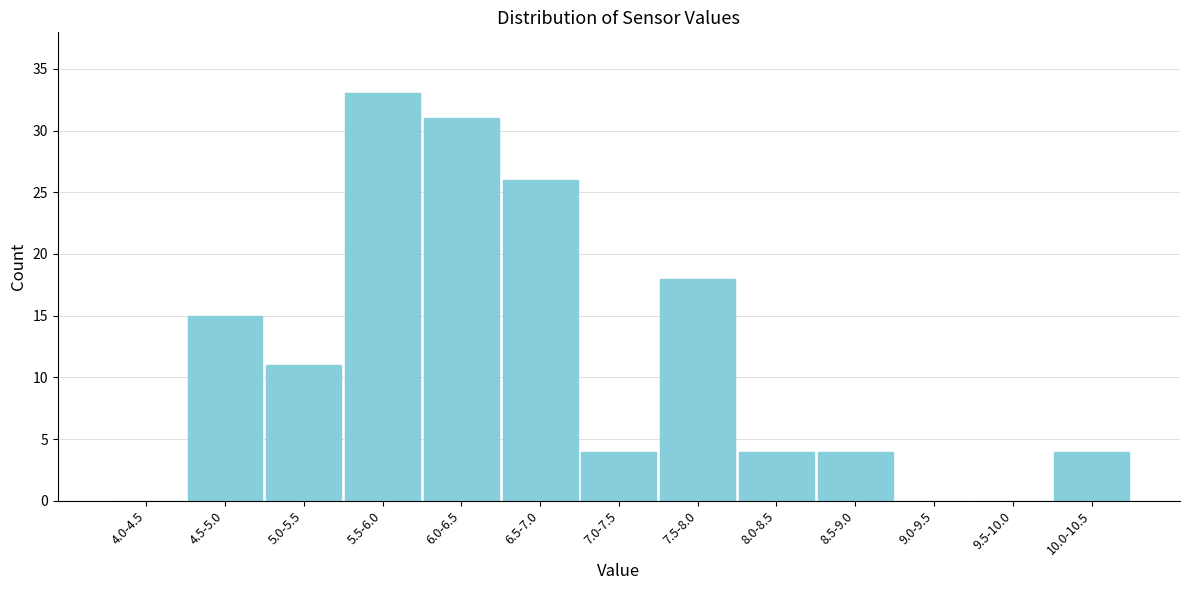

Reading right to left, list all the values displayed in this chart.

10.0-10.5=4	9.5-10.0=0	9.0-9.5=0	8.5-9.0=4	8.0-8.5=4	7.5-8.0=18	7.0-7.5=4	6.5-7.0=26	6.0-6.5=31	5.5-6.0=33	5.0-5.5=11	4.5-5.0=15	4.0-4.5=0